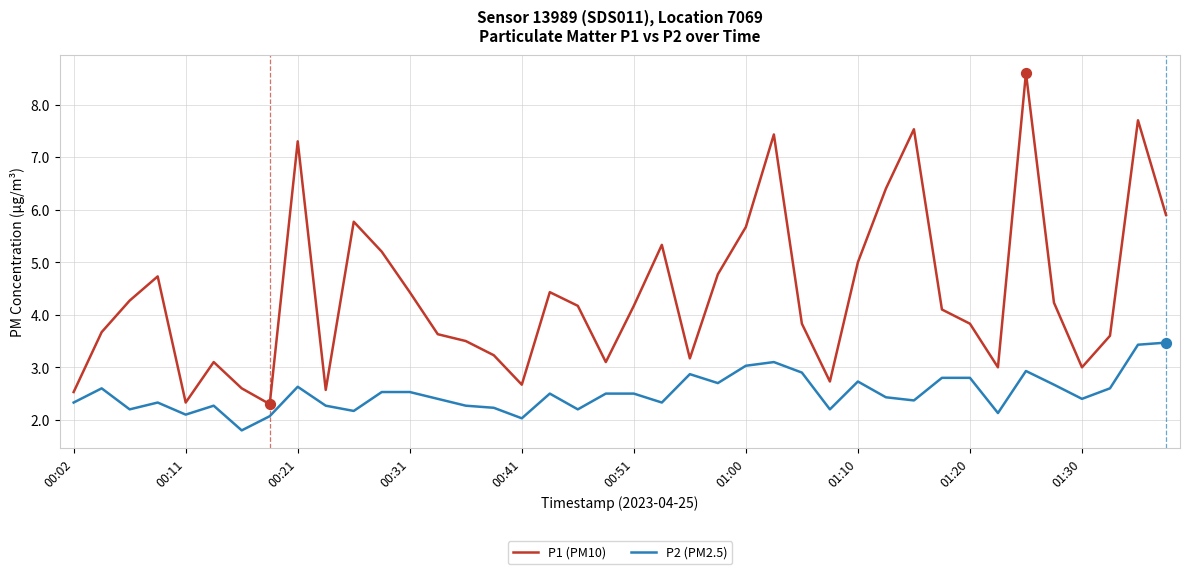

Which series has the largest range (max minus min)?

P1 (PM10)